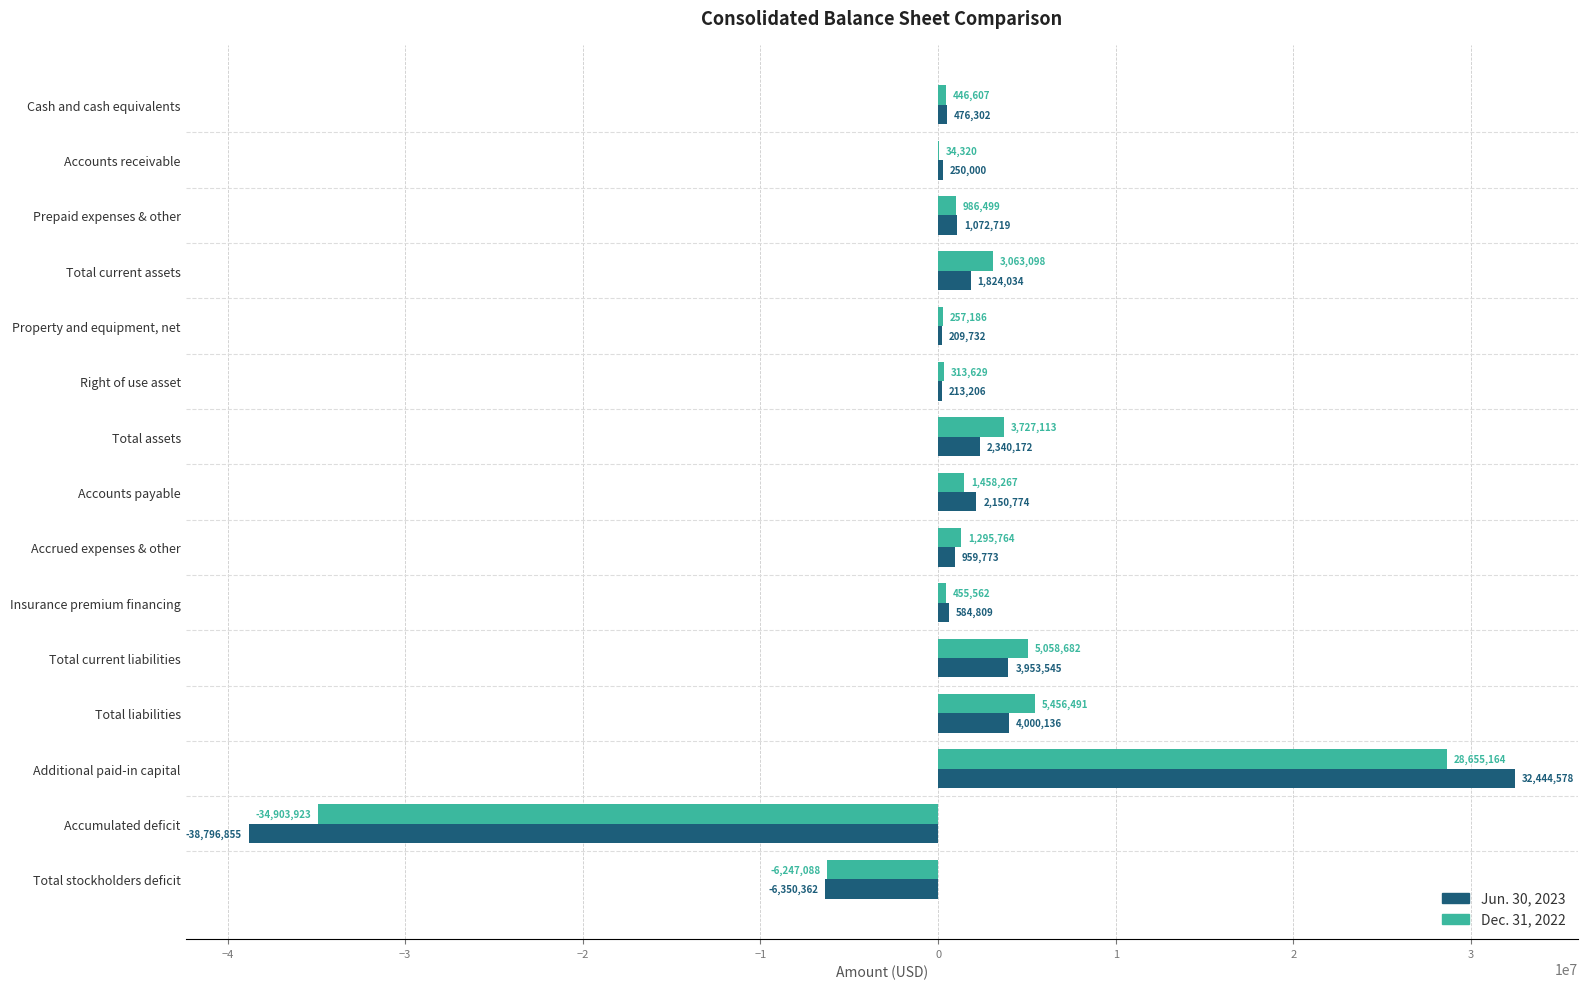

Which label corresponds to the largest value in the chart?

Additional paid-in capital